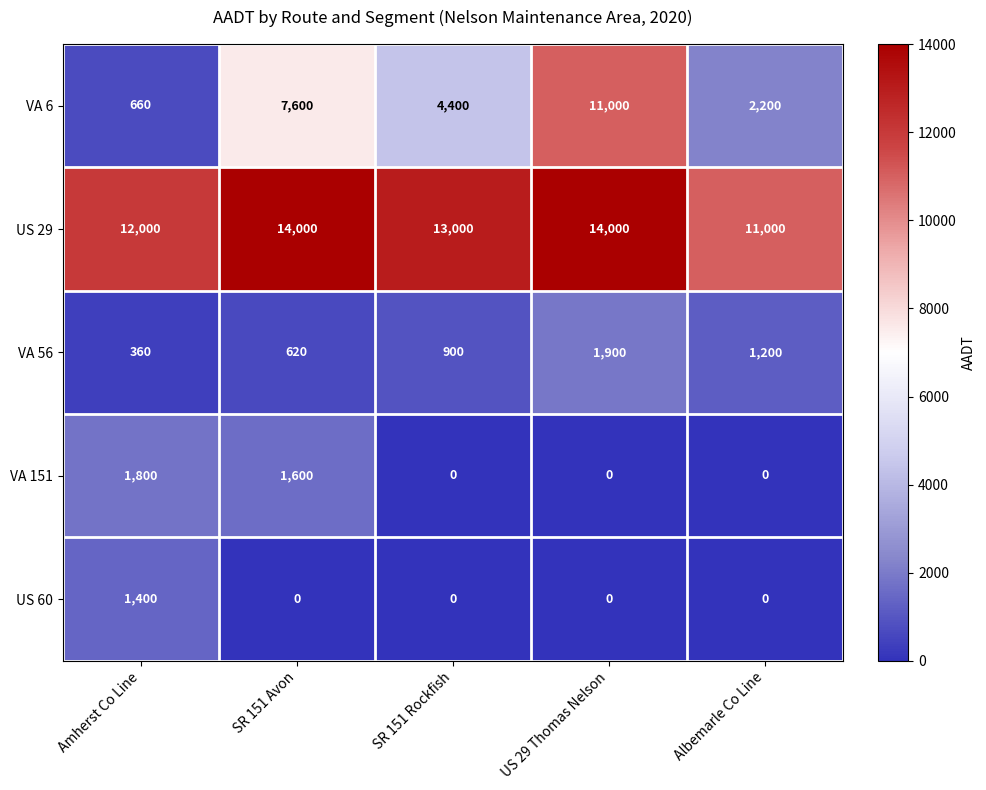

Is it true that VA 151 equals 1220 at Albemarle Co Line?

False